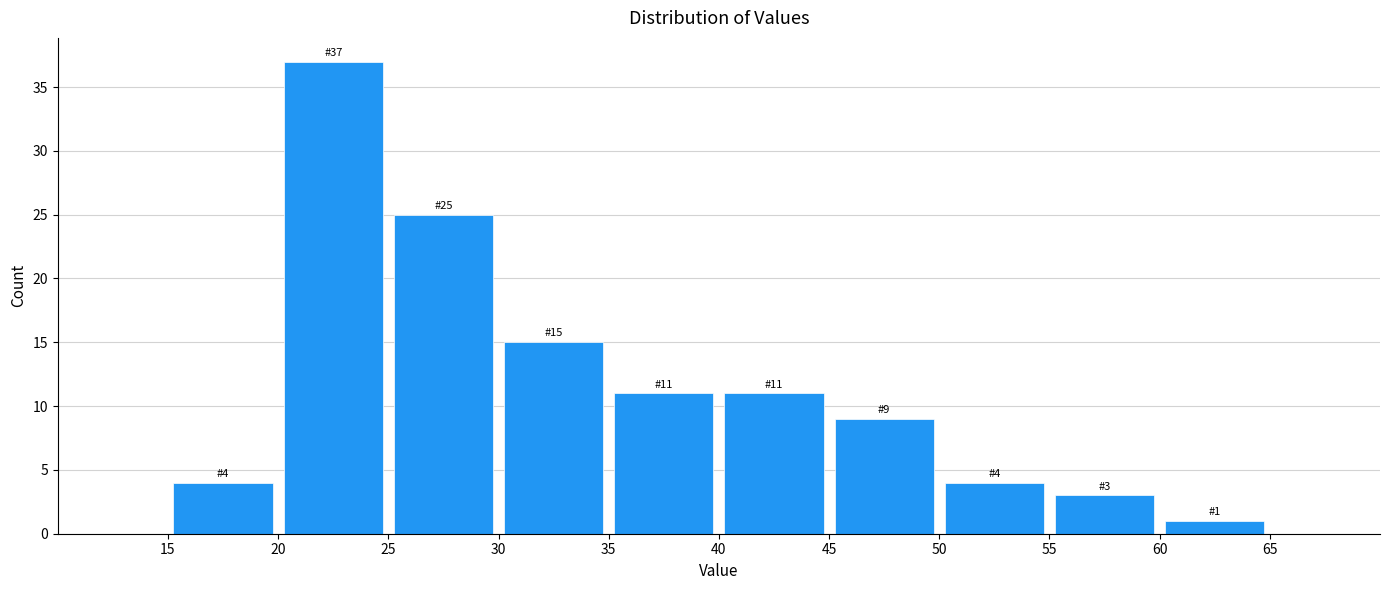

Which range on the x-axis has the tallest bar?

20 to 25